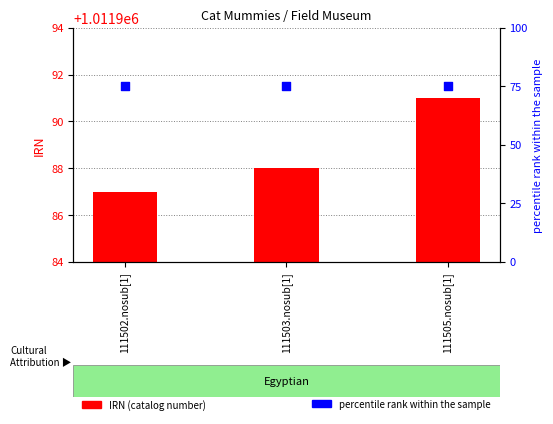

Is the value of IRN (catalog number) at 111503.nosub[1] greater than the value of percentile rank within the sample at 111505.nosub[1]?

Yes